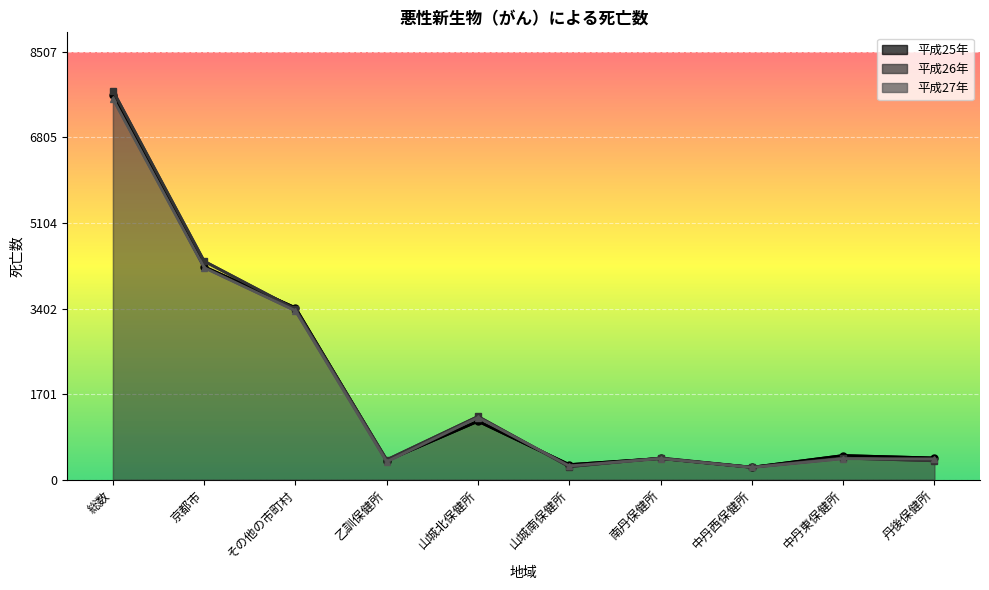

At which label is 平成25年 closest to 3947?

京都市